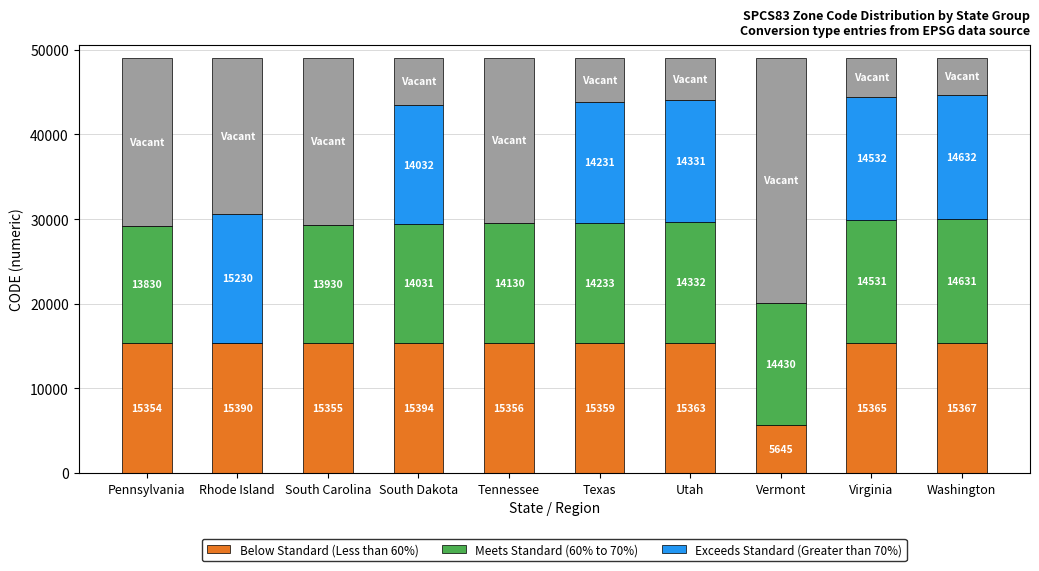

Which category has the highest value in the Exceeds Standard (Greater than 70%) series?

Rhode Island